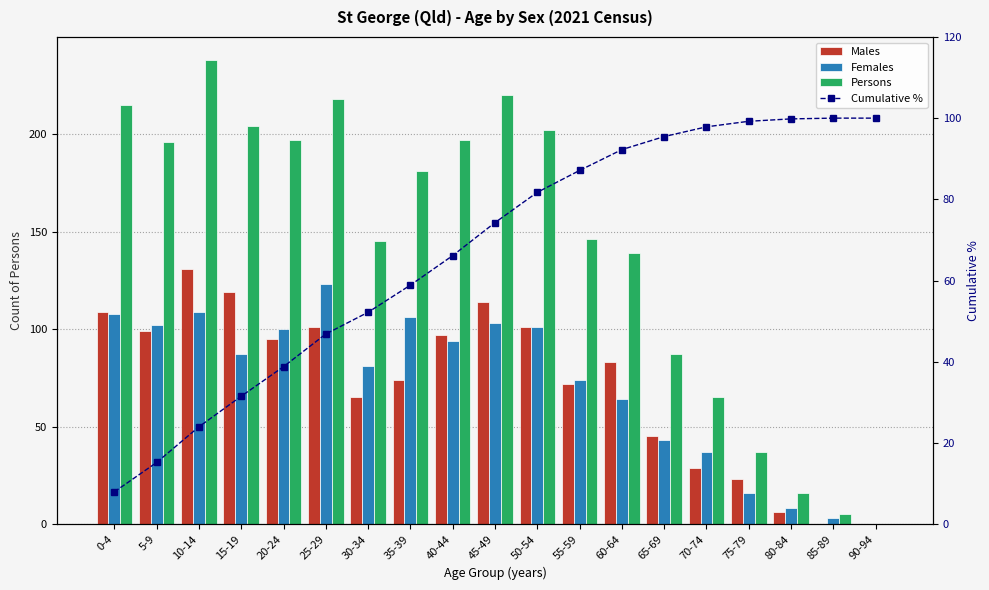

True or false: Cumulative % has a value of 100.0 at 85-89.

True